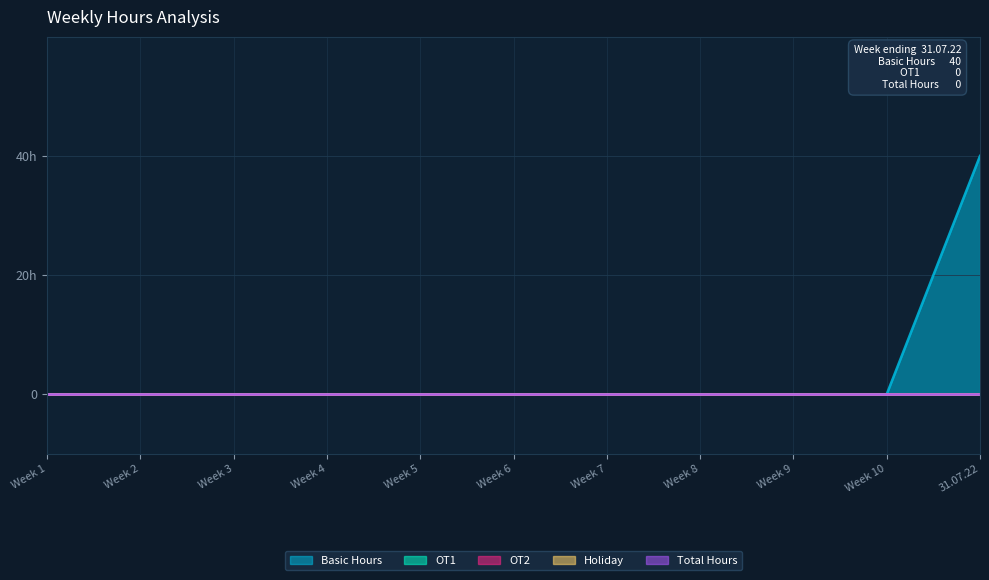

Reading right to left, list all the values displayed in this chart.

Basic Hours: 31.07.22=40	Week 10=0	Week 9=0	Week 8=0	Week 7=0	Week 6=0	Week 5=0	Week 4=0	Week 3=0	Week 2=0	Week 1=0
OT1: 31.07.22=0	Week 10=0	Week 9=0	Week 8=0	Week 7=0	Week 6=0	Week 5=0	Week 4=0	Week 3=0	Week 2=0	Week 1=0
OT2: 31.07.22=0	Week 10=0	Week 9=0	Week 8=0	Week 7=0	Week 6=0	Week 5=0	Week 4=0	Week 3=0	Week 2=0	Week 1=0
Holiday: 31.07.22=0	Week 10=0	Week 9=0	Week 8=0	Week 7=0	Week 6=0	Week 5=0	Week 4=0	Week 3=0	Week 2=0	Week 1=0
Total Hours: 31.07.22=0	Week 10=0	Week 9=0	Week 8=0	Week 7=0	Week 6=0	Week 5=0	Week 4=0	Week 3=0	Week 2=0	Week 1=0